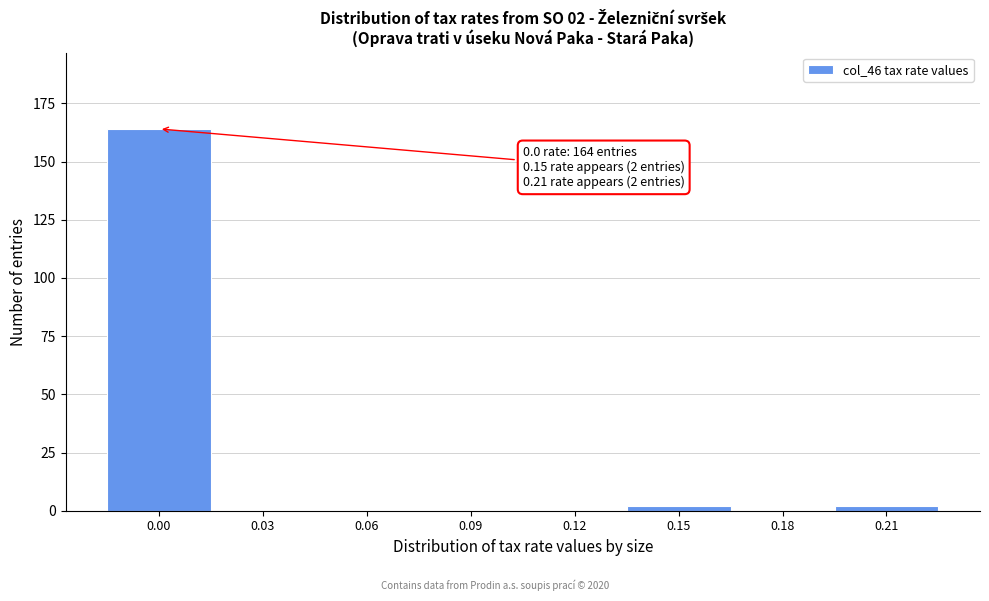

Reading right to left, extract all data points from this chart.

0.21=2	0.18=0	0.15=2	0.12=0	0.09=0	0.06=0	0.03=0	0.00=164